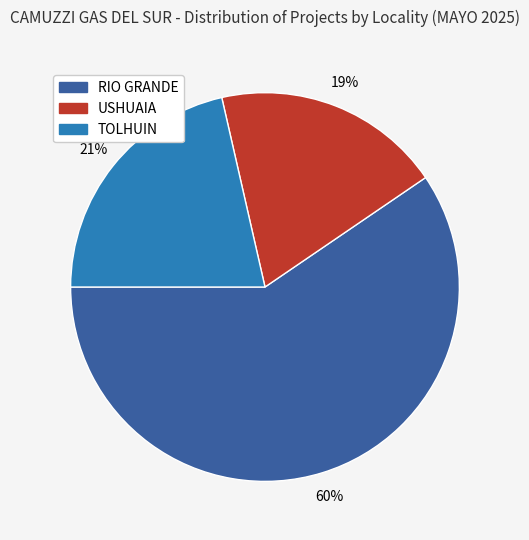

How many slices are in this pie chart?

3